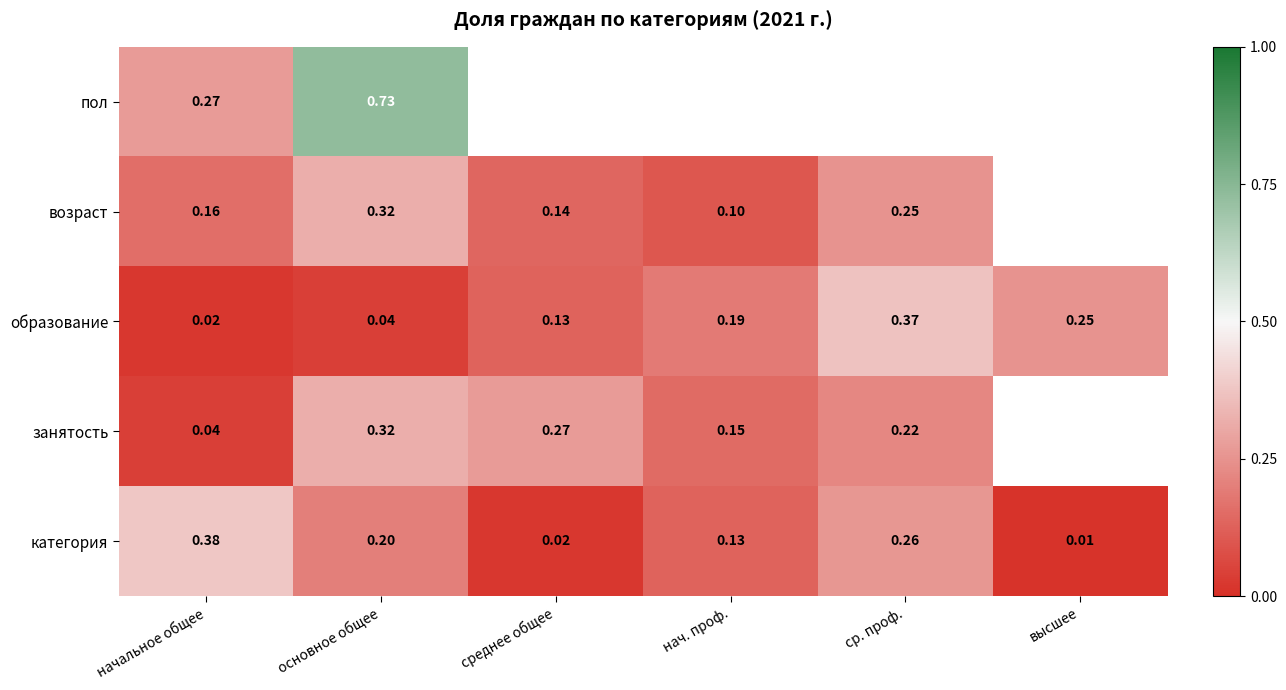

The образование series shows 0.7 at ср. проф.. True or false?

False